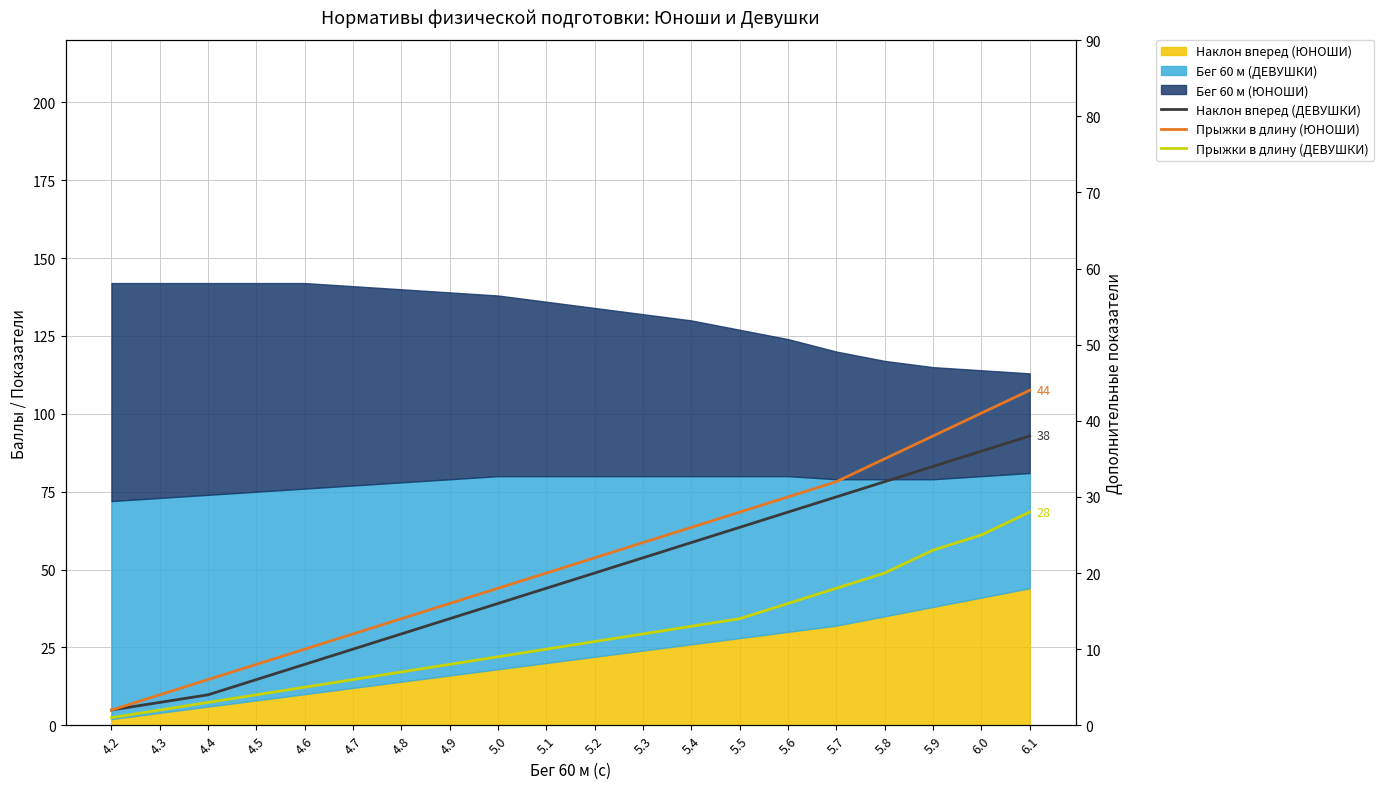

What is the label of the 11th point from the right?

5.1